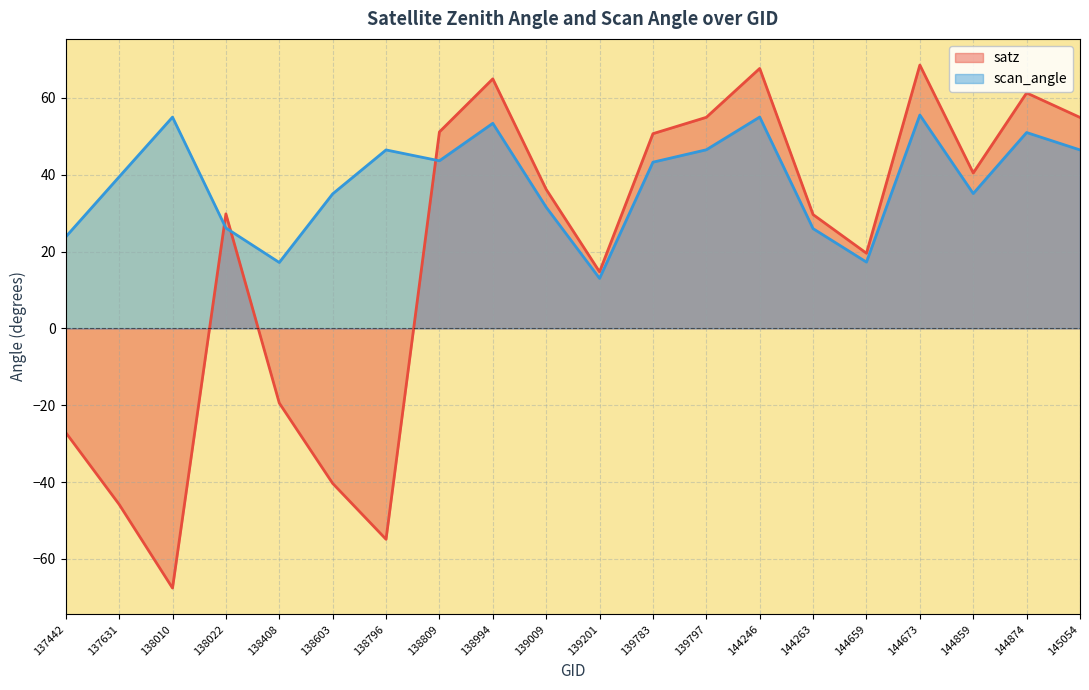

The value of satz at 137442 is -36.8. True or false?

False